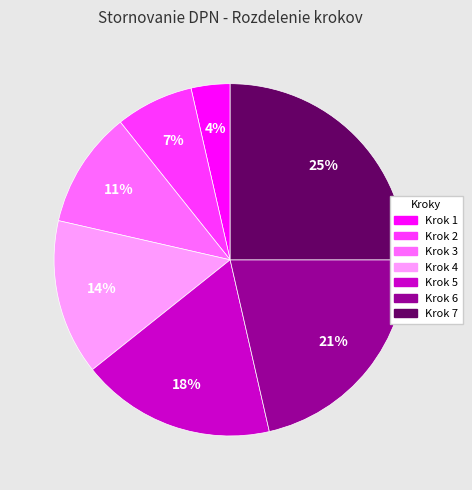

Is there a majority slice in this chart?

No